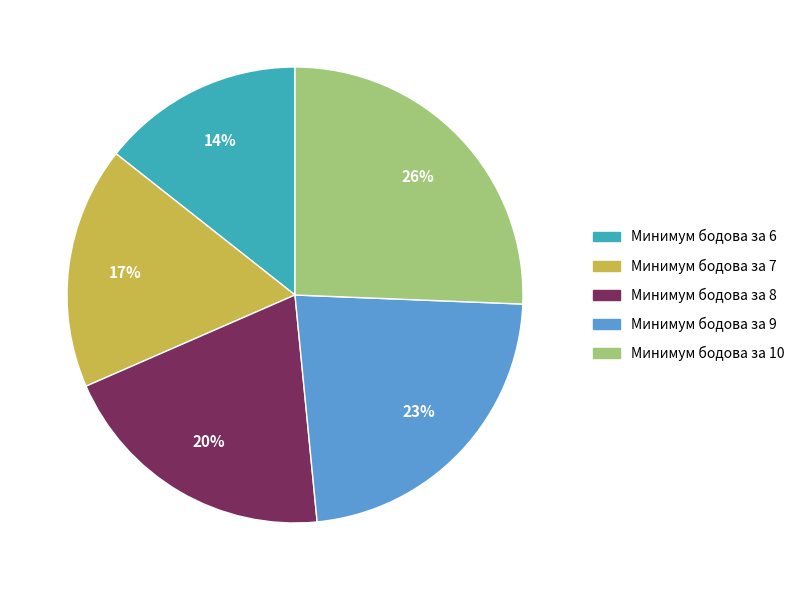

To the nearest percent, what is the combined percentage of Минимум бодова за 7 and Минимум бодова за 9?

40%